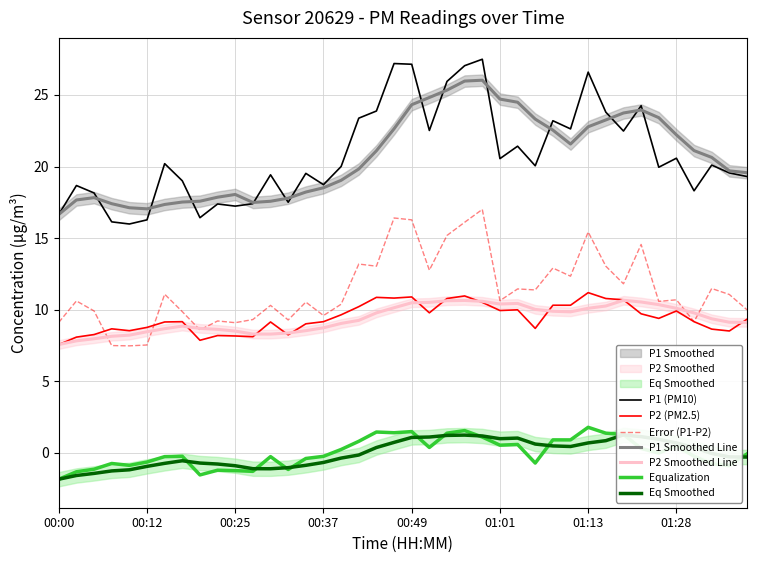

True or false: P1 Smoothed Line and P2 (PM2.5) intersect in this chart.

False